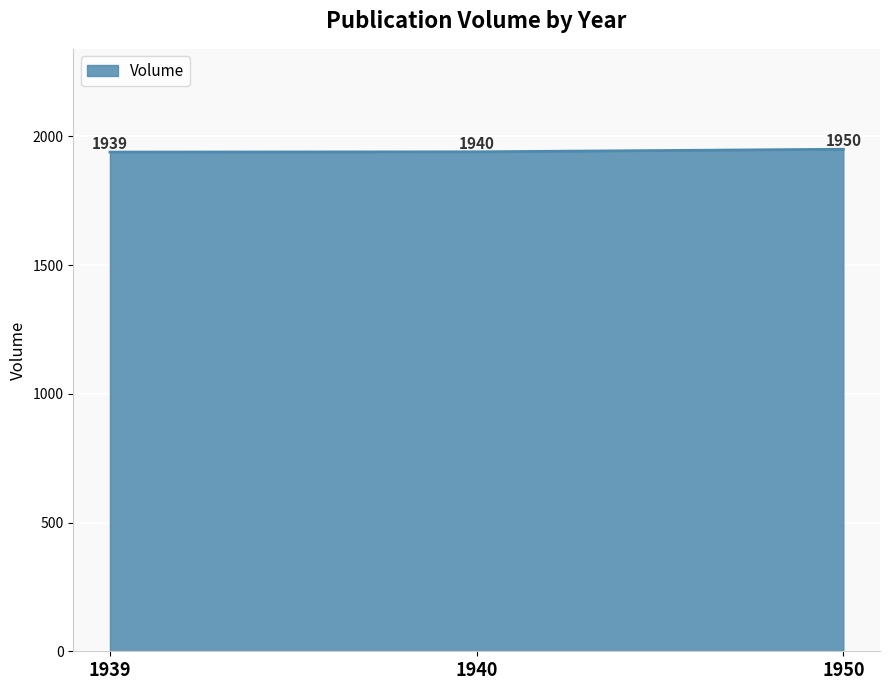

What is the minimum value shown in the chart?

1939